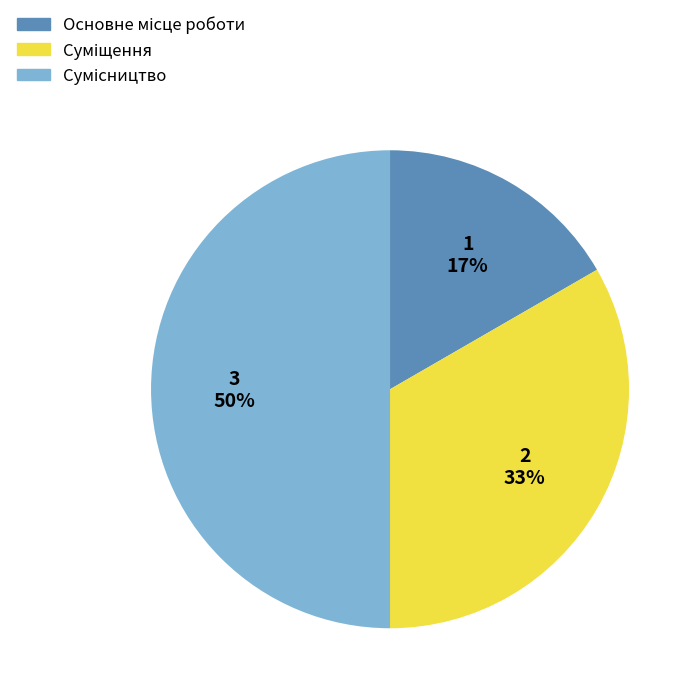

To the nearest percent, what is the average slice percentage?

33%